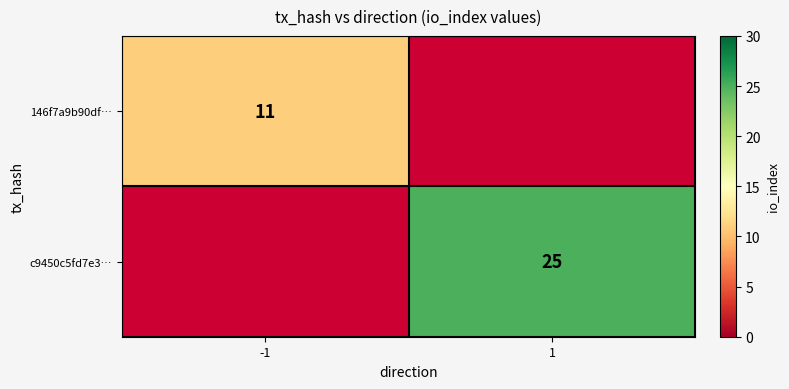

Is the value of 146f7a9b90df… at -1 greater than the value of c9450c5fd7e3… at 1?

No